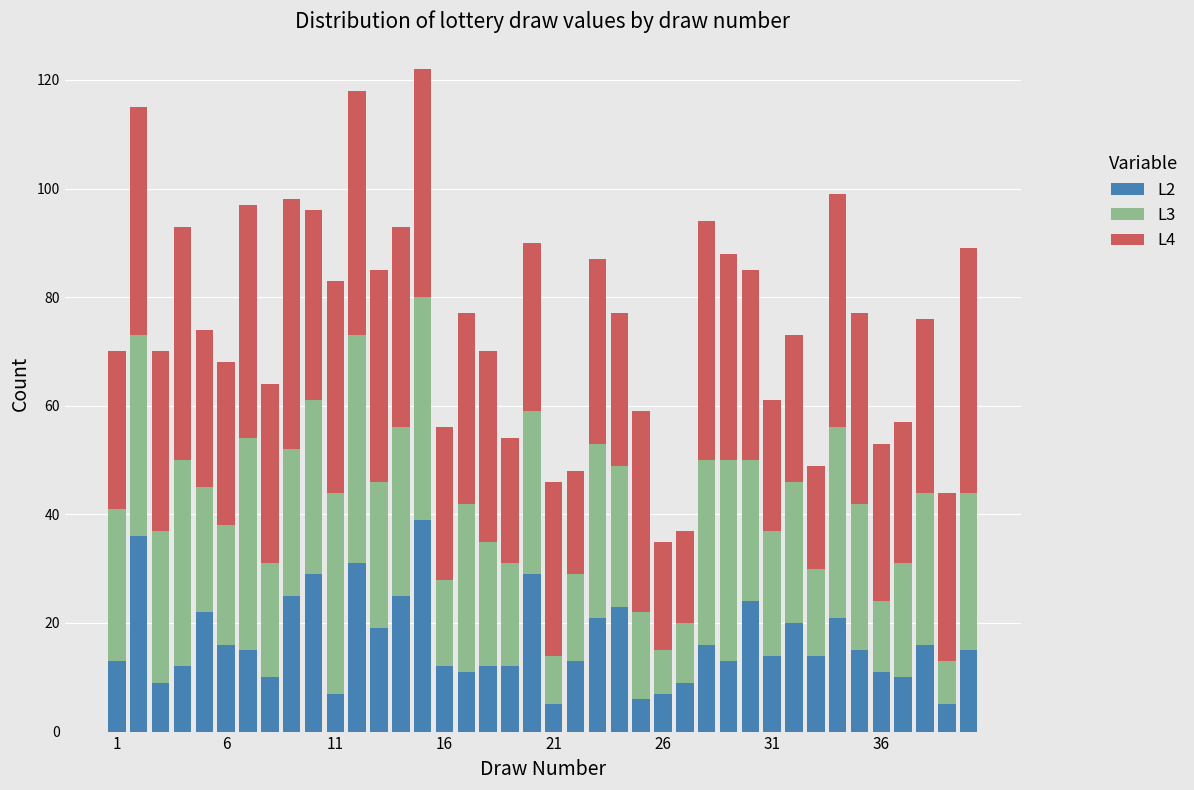

What is the maximum value for L2?

39